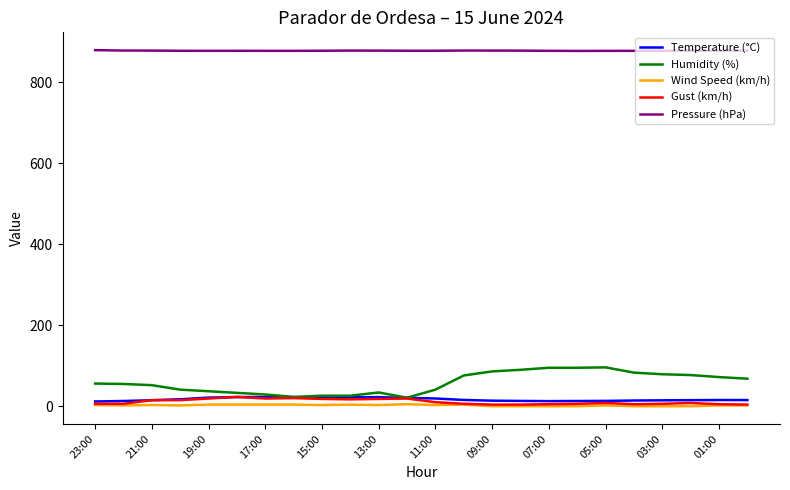

Which series has the largest total across all categories?

Pressure (hPa)